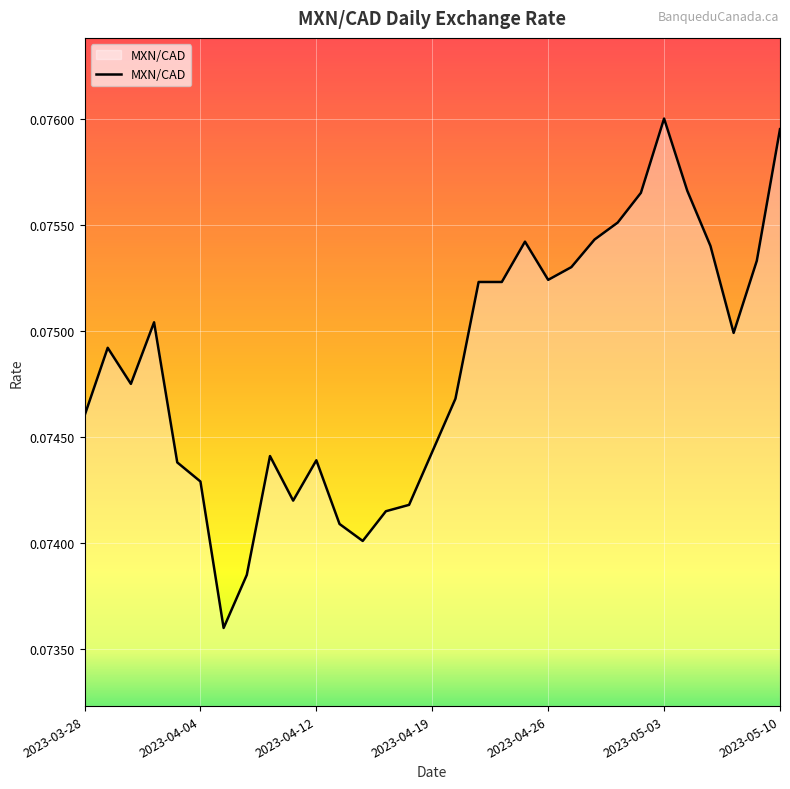

True or false: the data has more than 1 interior local peaks.

True